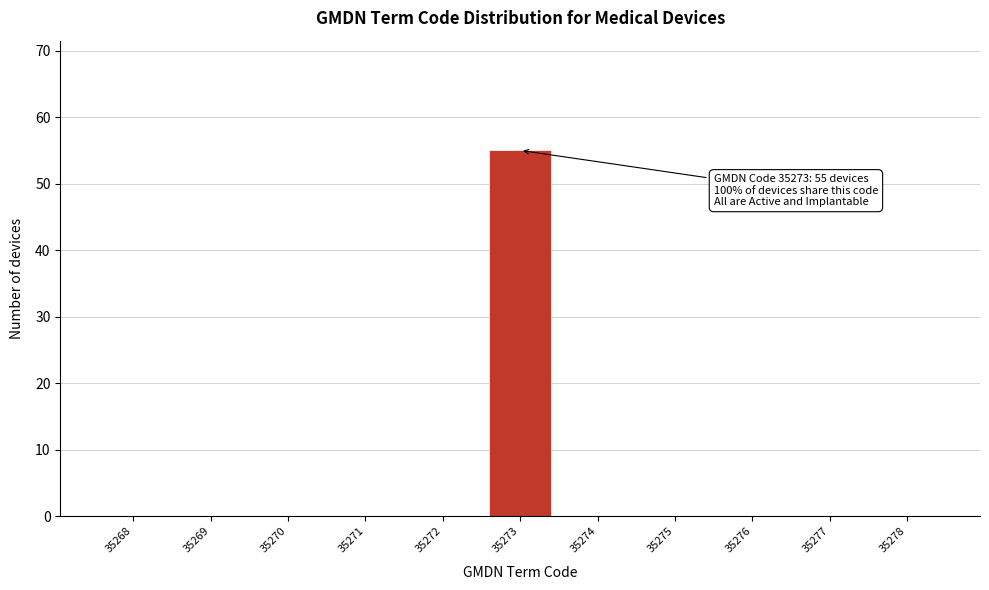

Reading right to left, extract all data points from this chart.

35278=0	35277=0	35276=0	35275=0	35274=0	35273=55	35272=0	35271=0	35270=0	35269=0	35268=0